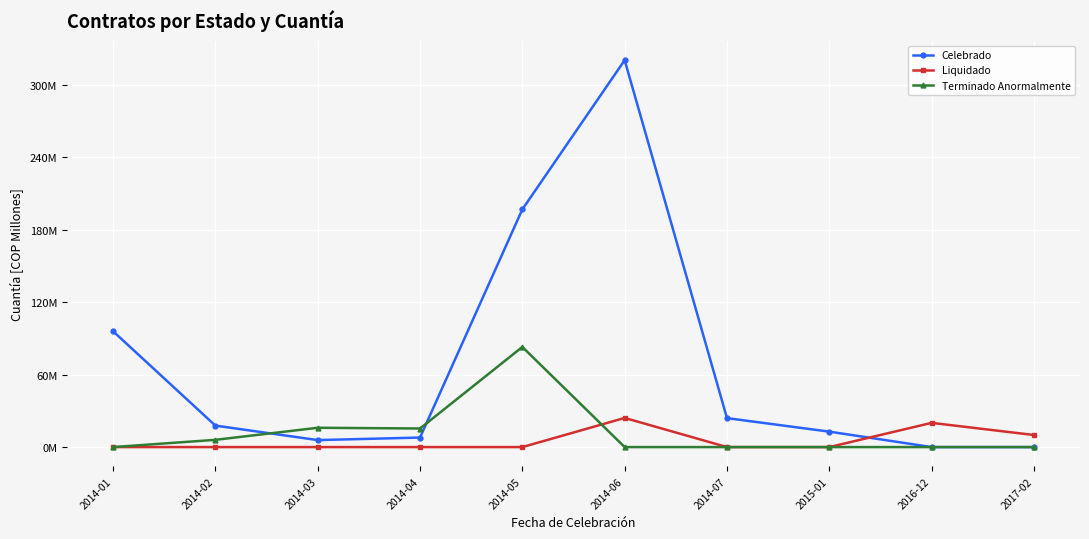

Does the chart have visible grid lines?

Yes